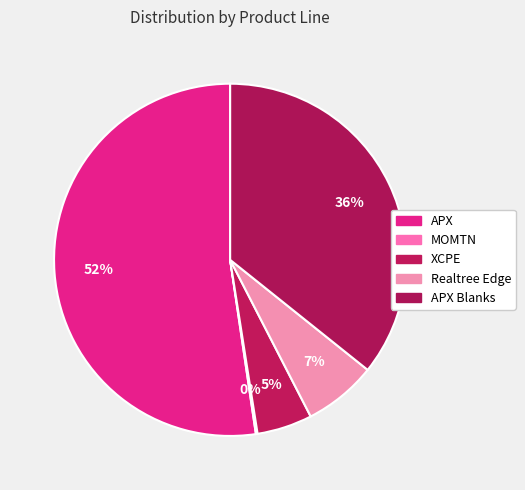

The MOMTN slice represents 0% of the pie. True or false?

True